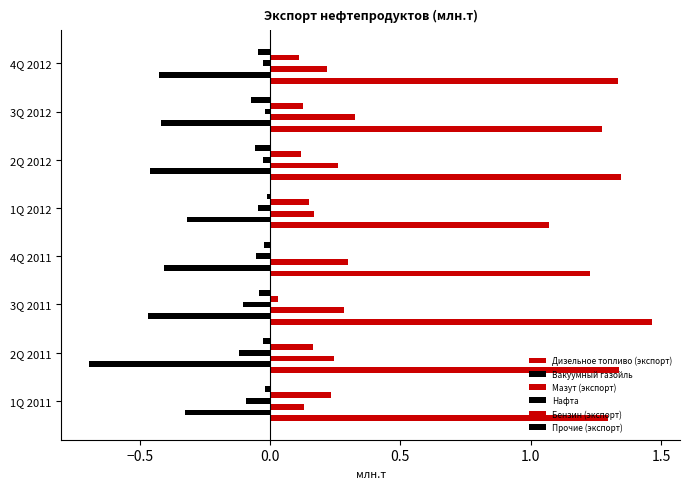

Count the number of categories in the chart.

8